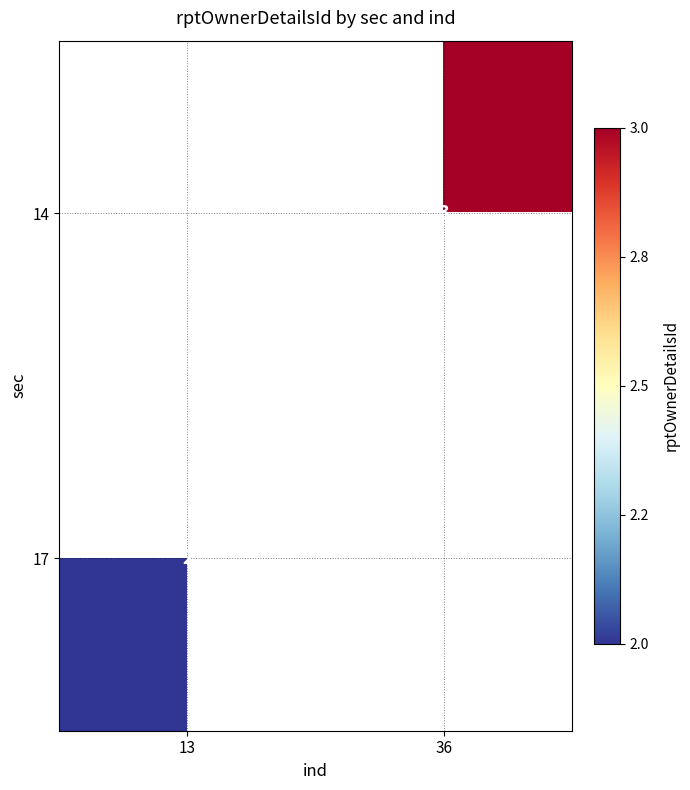

Between 13 and 36, which is larger?

36